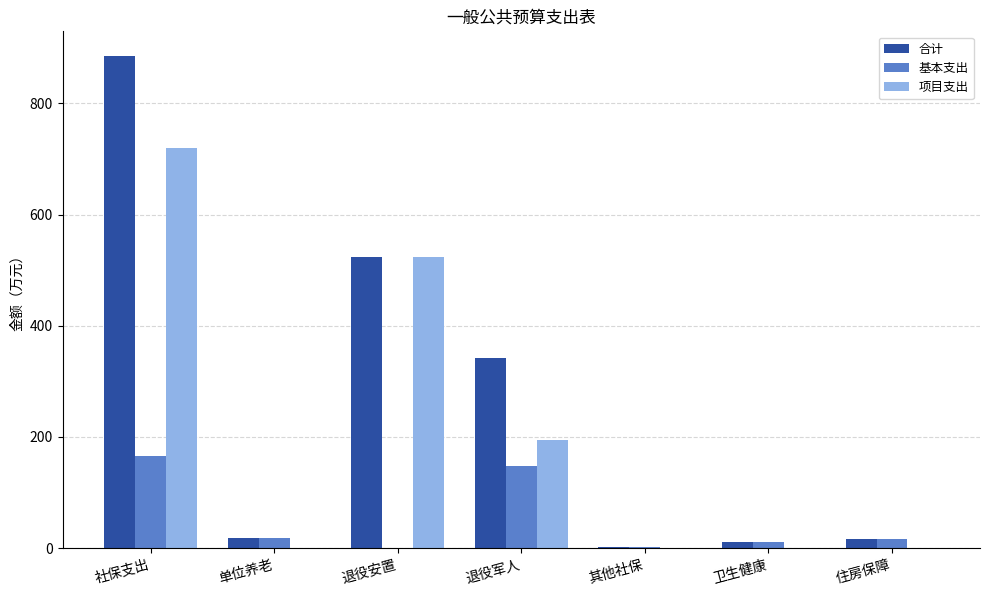

Which series has the largest total across all categories?

合计